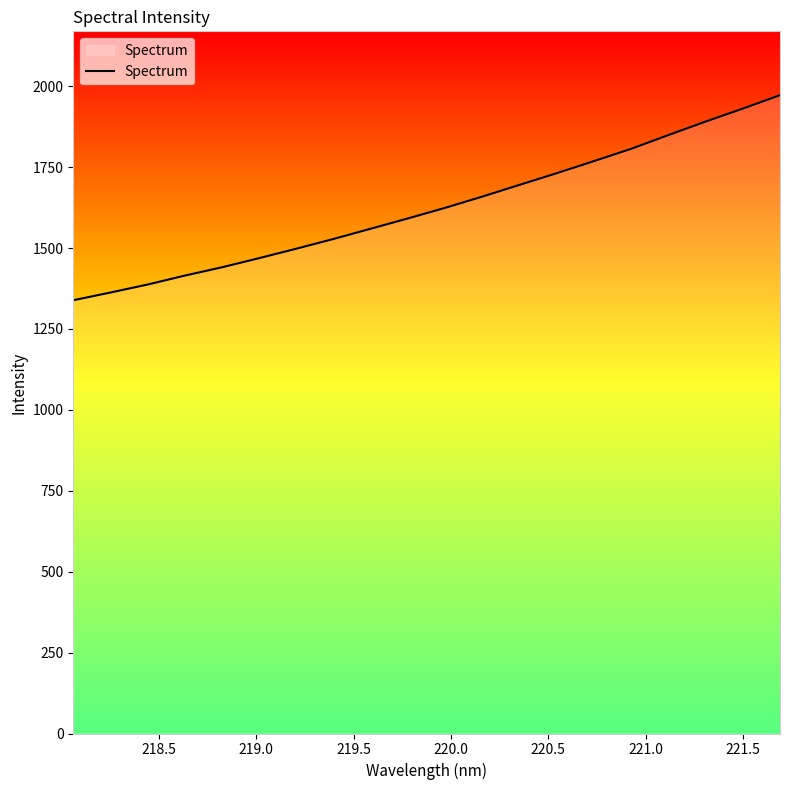

What is the difference between the maximum and minimum values?

633.7